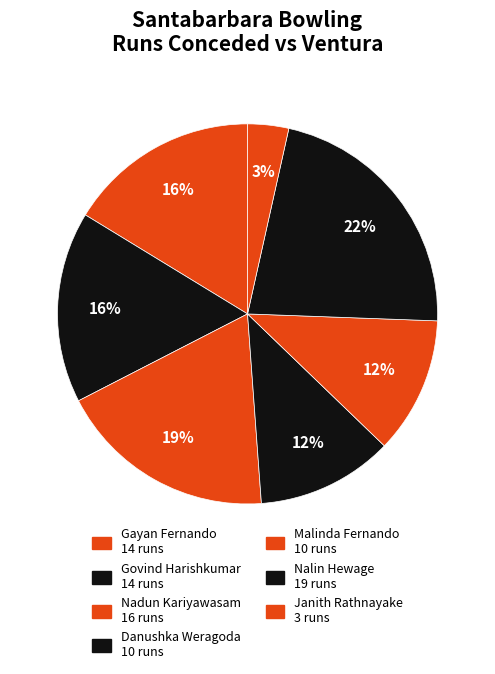

Is it true that Danushka Weragoda is 12% of the pie?

True